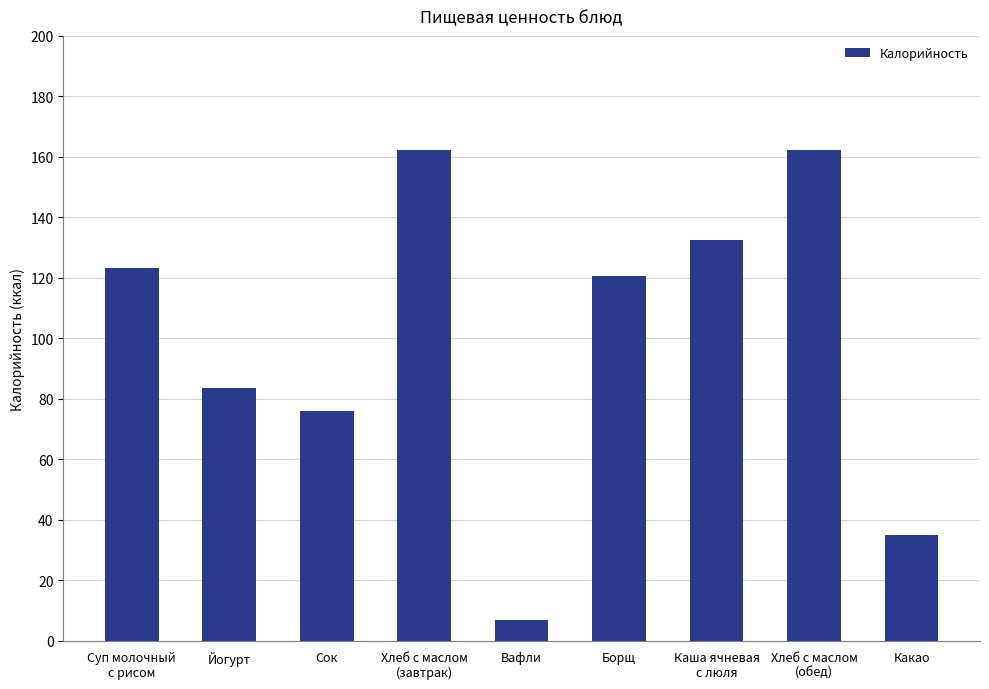

Is it true that the value at Хлеб с маслом
(обед) is 43.2?

False